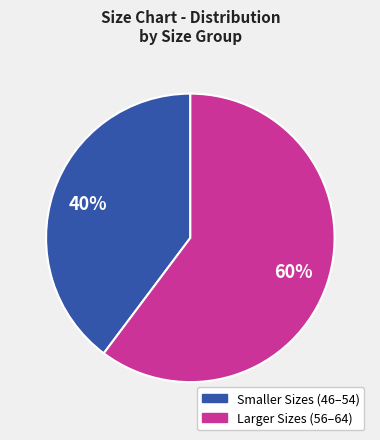

Is there any slice that represents more than half of the pie?

Yes